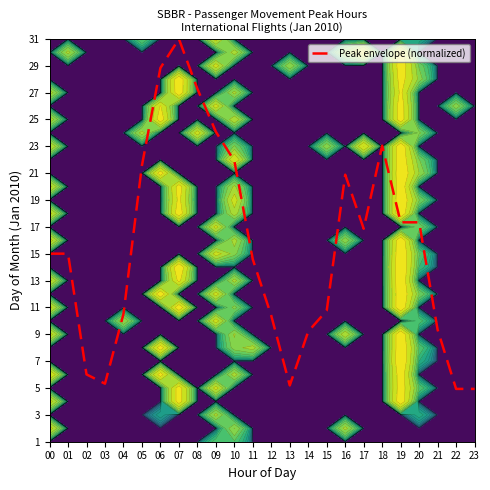

What is the difference between the values at 21 and 09?

14.7